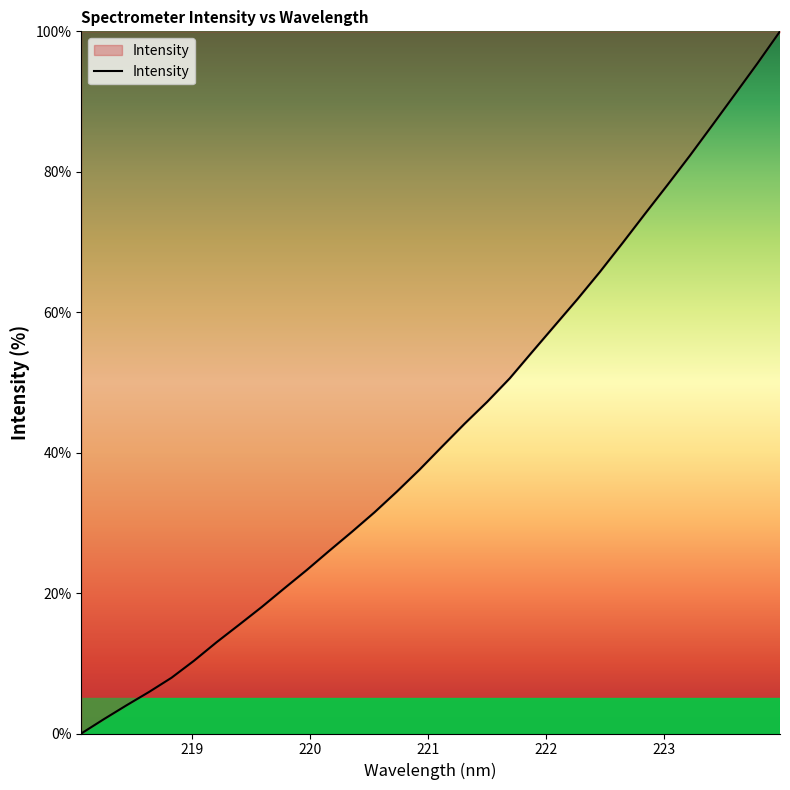

What is the greatest value displayed?

100.0